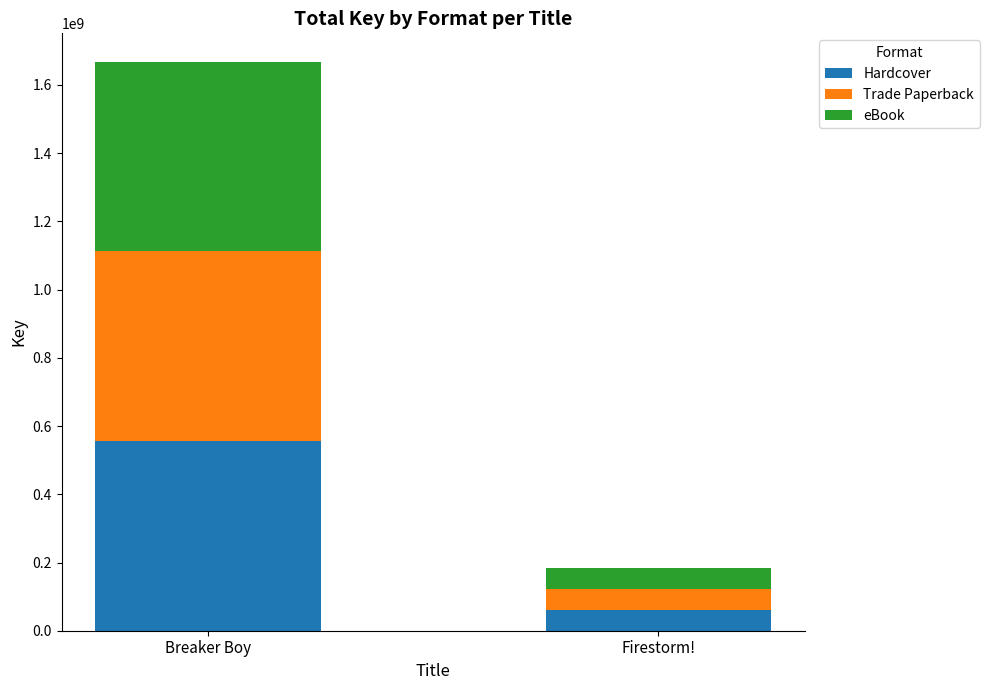

Count the number of categories in the chart.

2